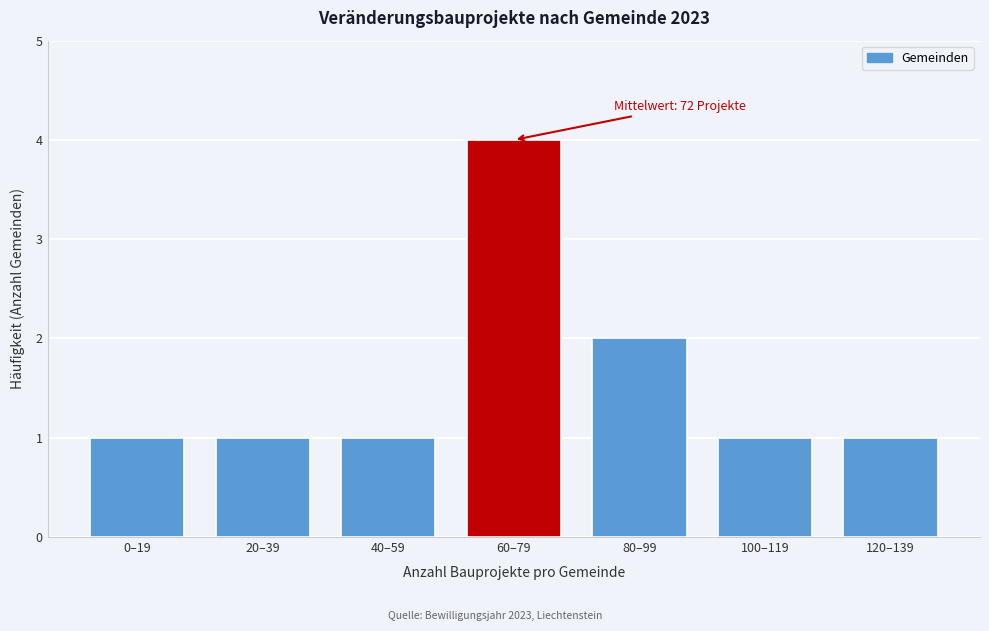

Reading left to right, extract all data points from this chart.

1	1	1	4	2	1	1